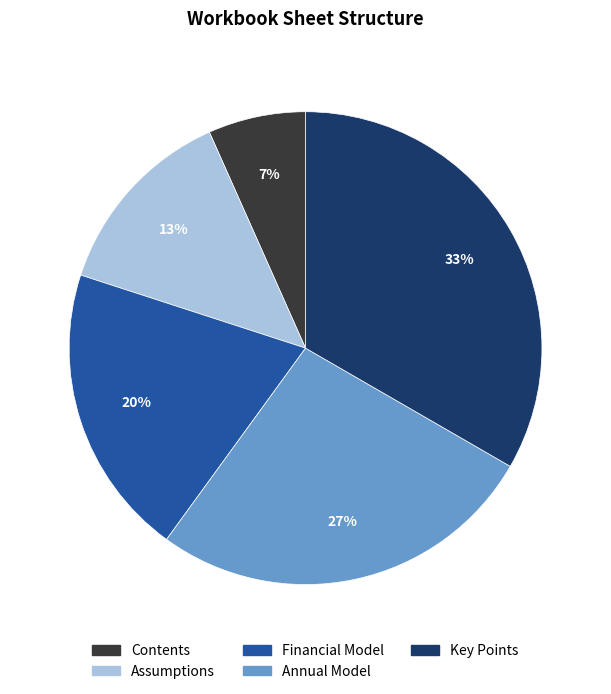

Is the sum of Annual Model and Key Points greater than half?

Yes